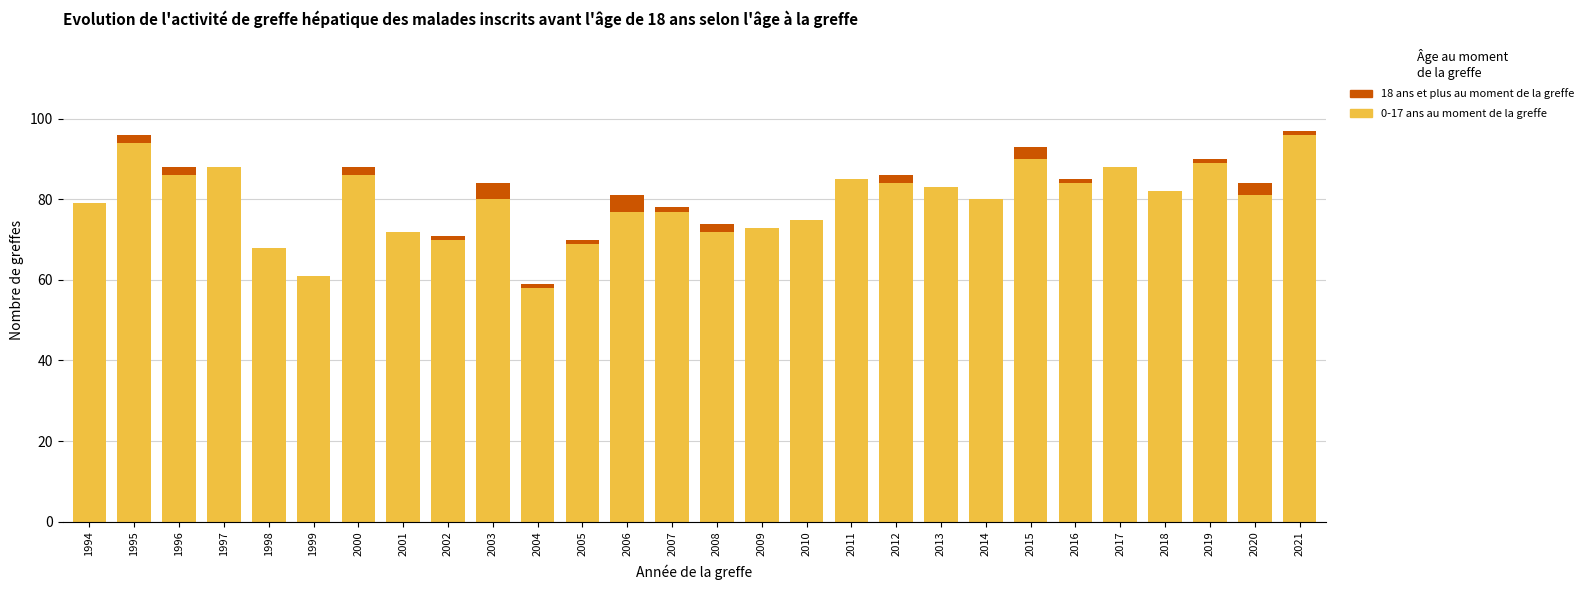

What is the total value across all series at 1994?

79